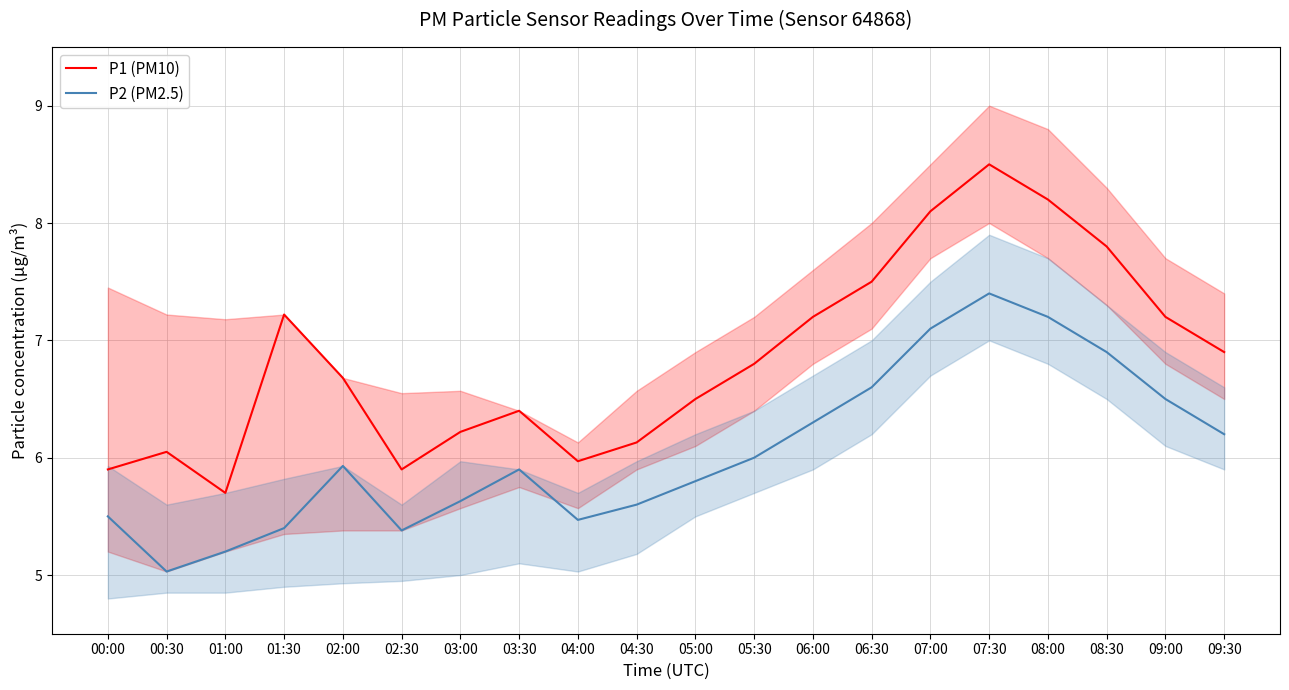

True or false: P2 (PM2.5) and P1 (PM10) cross at least once.

False